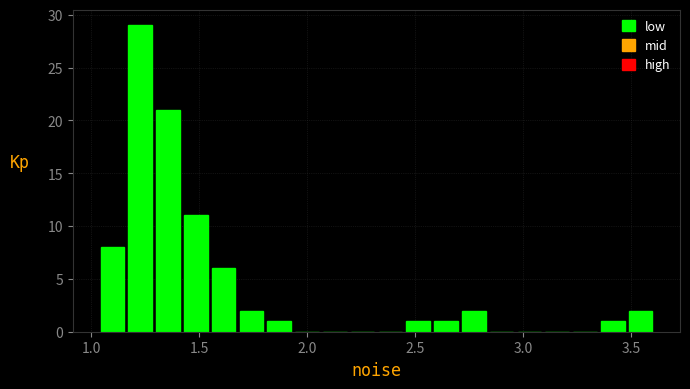

Around what value on the x-axis is the tallest bar? Give the approximate position of its centre, as read against the axis.

1.25